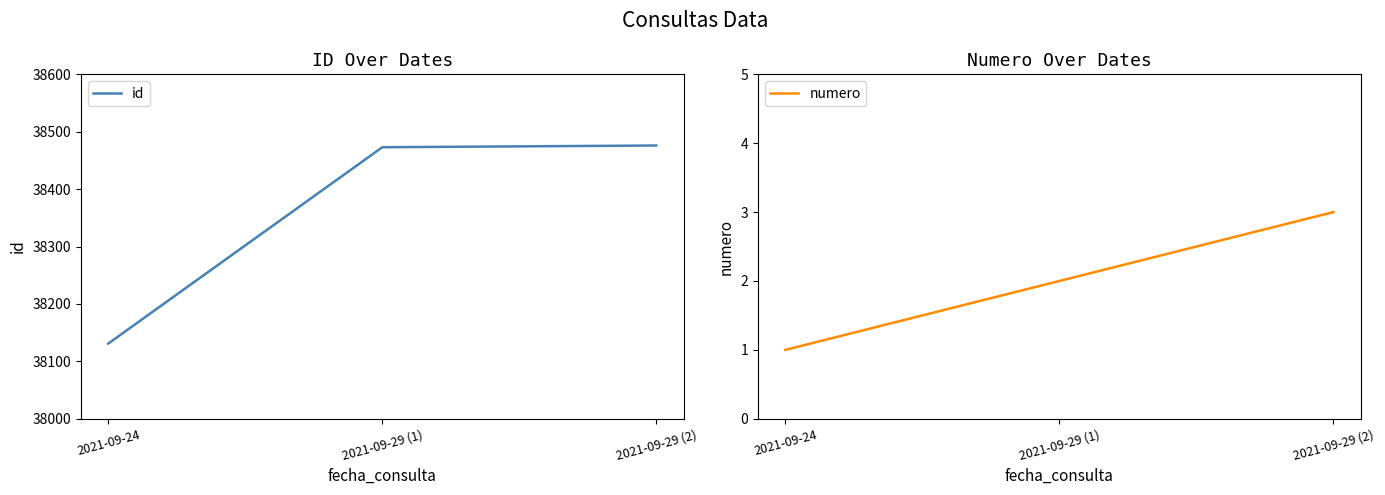

Reading left to right, transcribe all the data shown in this chart.

id: 38131	38473	38476
numero: 1	2	3